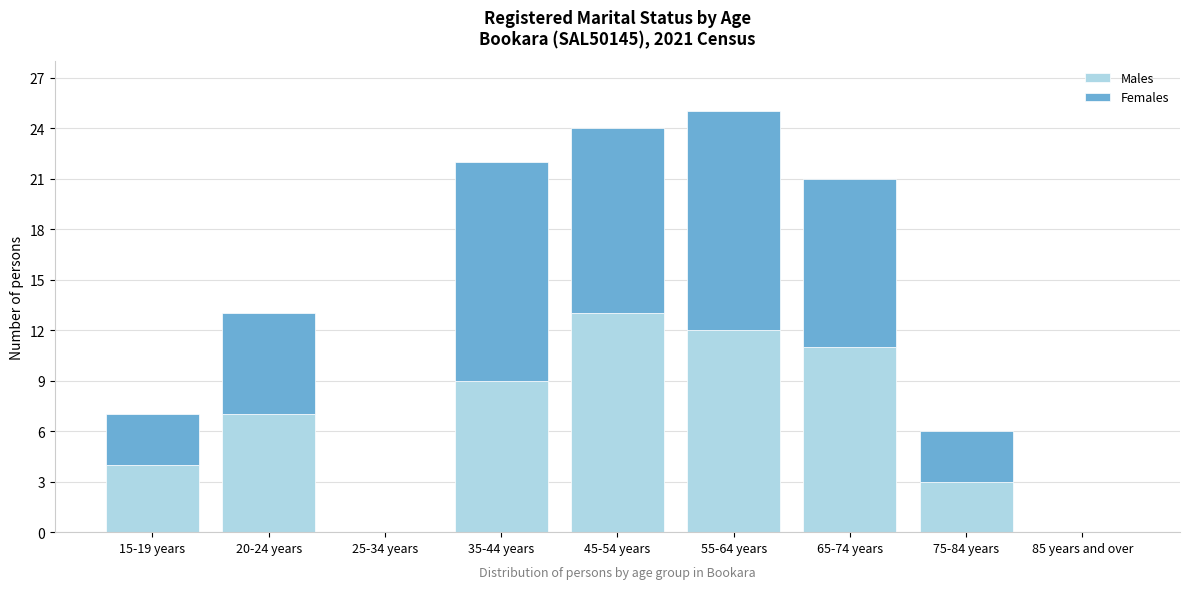

Reading right to left, list the values for the Males series.

85 years and over=0	75-84 years=3	65-74 years=11	55-64 years=12	45-54 years=13	35-44 years=9	25-34 years=0	20-24 years=7	15-19 years=4